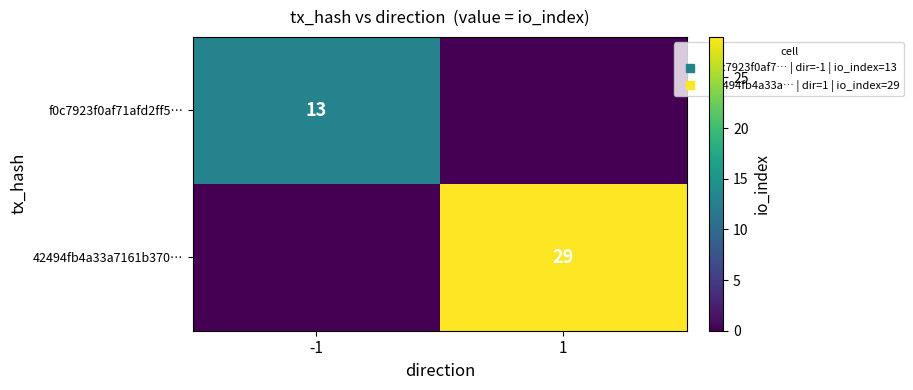

Which series has the largest range (max minus min)?

42494fb4a33a7161b370…